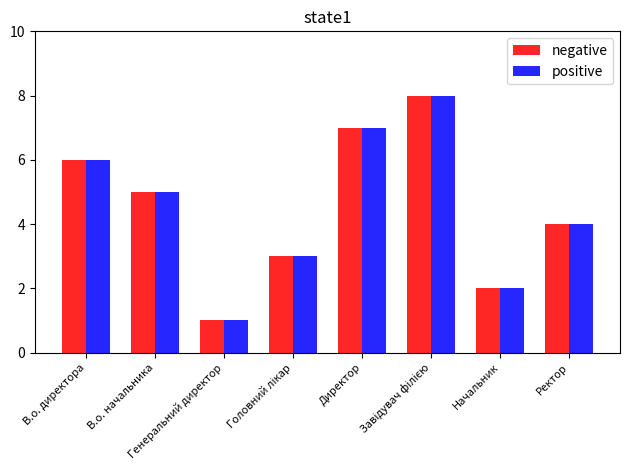

Count the positive values in the range 3 to 7.

5